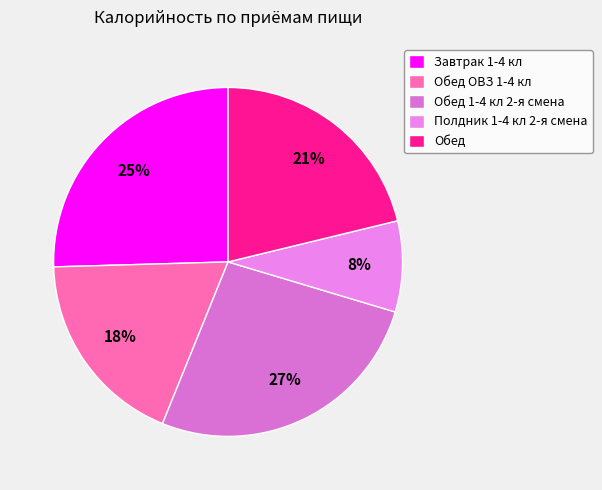

How many slices are in this pie chart?

5